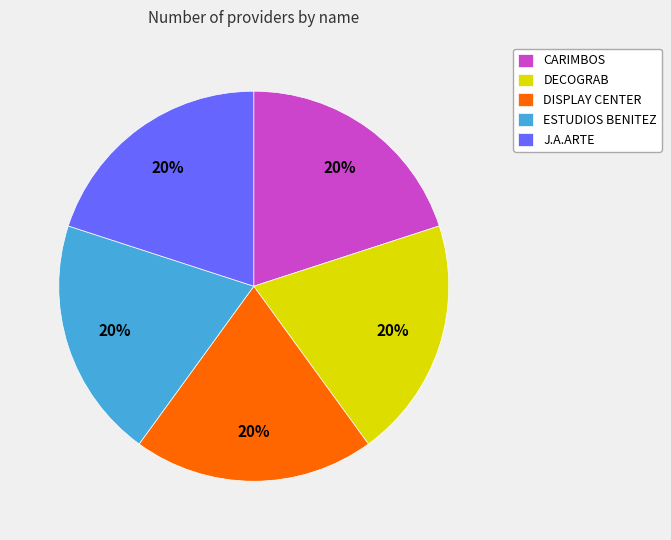

Do DISPLAY CENTER and ESTUDIOS BENITEZ together represent more than half of the pie?

No